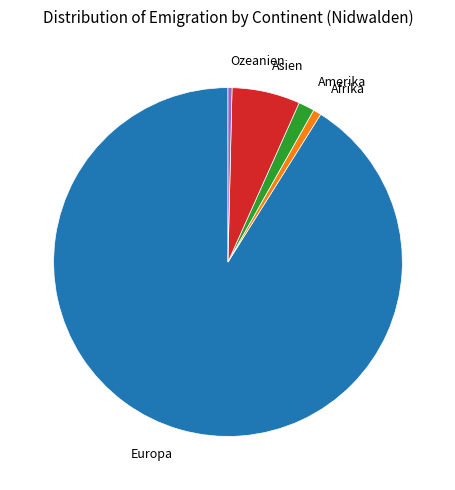

Which has a higher value, Amerika or Ozeanien?

Amerika